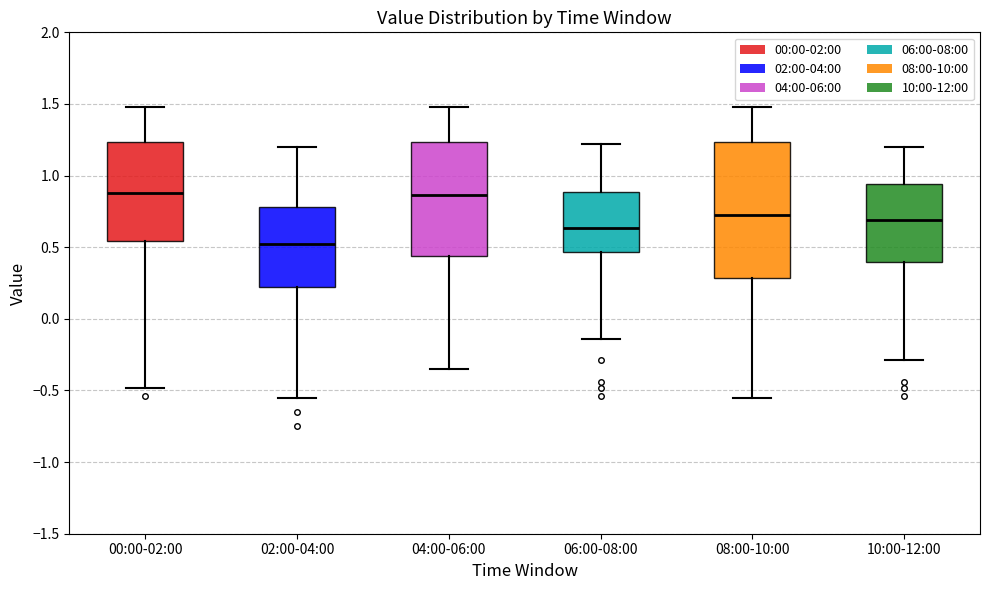

Reading left to right, transcribe this box plot: for each box, give where its median line is, the range the box spans, and where its two whiskers end, as read against the y-axis. The values are not printed on the chart, so give them approximately, as read against the axis.

00:00-02:00: median 0.90, box 0.55 to 1.25, whiskers -0.50 to 1.50
02:00-04:00: median 0.55, box 0.25 to 0.80, whiskers -0.55 to 1.20
04:00-06:00: median 0.85, box 0.45 to 1.25, whiskers -0.35 to 1.50
06:00-08:00: median 0.65, box 0.45 to 0.90, whiskers -0.15 to 1.20
08:00-10:00: median 0.75, box 0.30 to 1.25, whiskers -0.55 to 1.50
10:00-12:00: median 0.70, box 0.40 to 0.95, whiskers -0.30 to 1.20